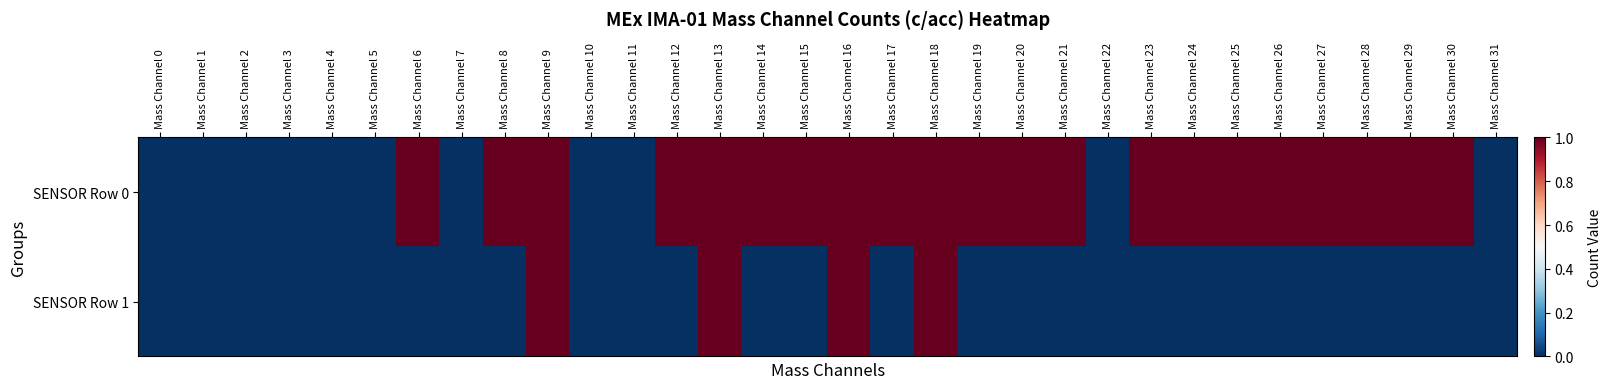

Rank the series by their maximum value, from lowest to highest.

SENSOR Row 0, SENSOR Row 1